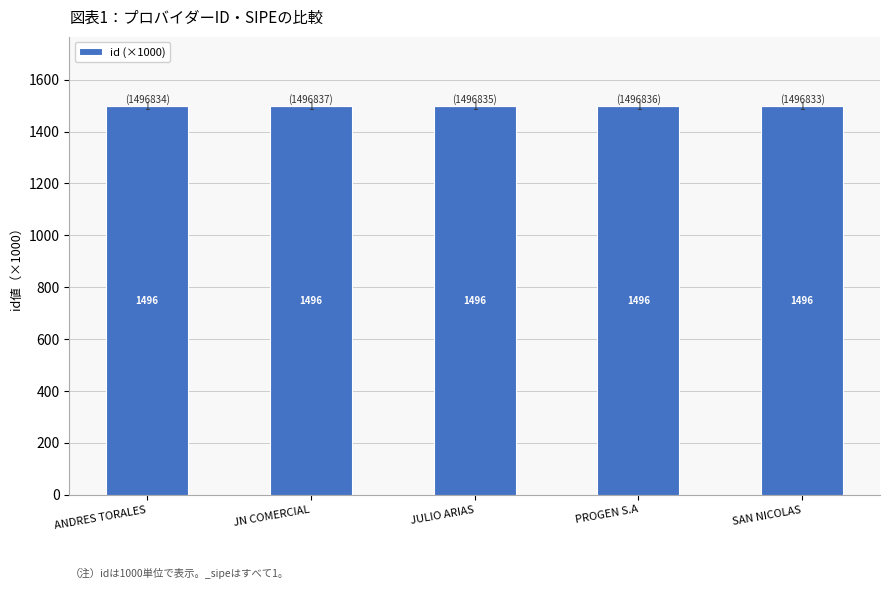

List the labels in order of value, smallest first.

SAN NICOLAS, ANDRES TORALES, JULIO ARIAS, PROGEN S.A, JN COMERCIAL